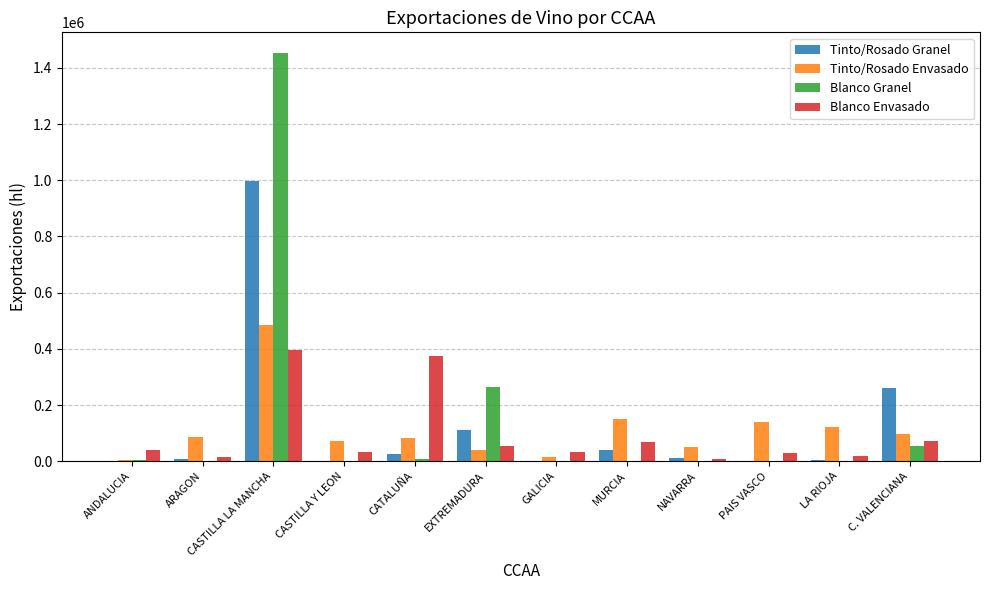

Which series changed the most between ARAGON and C. VALENCIANA?

Tinto/Rosado Granel